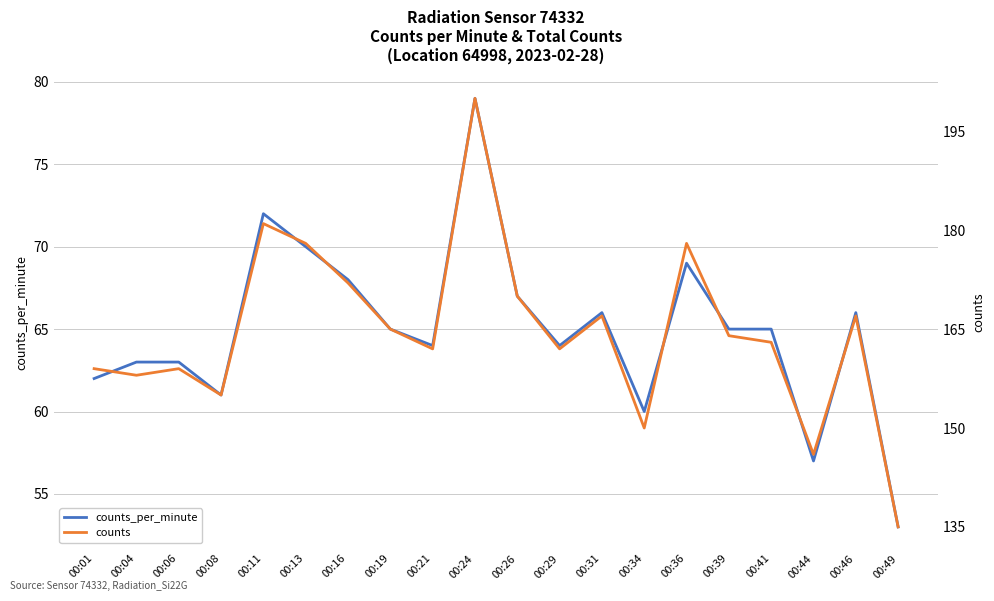

True or false: counts and counts_per_minute cross at least once.

False